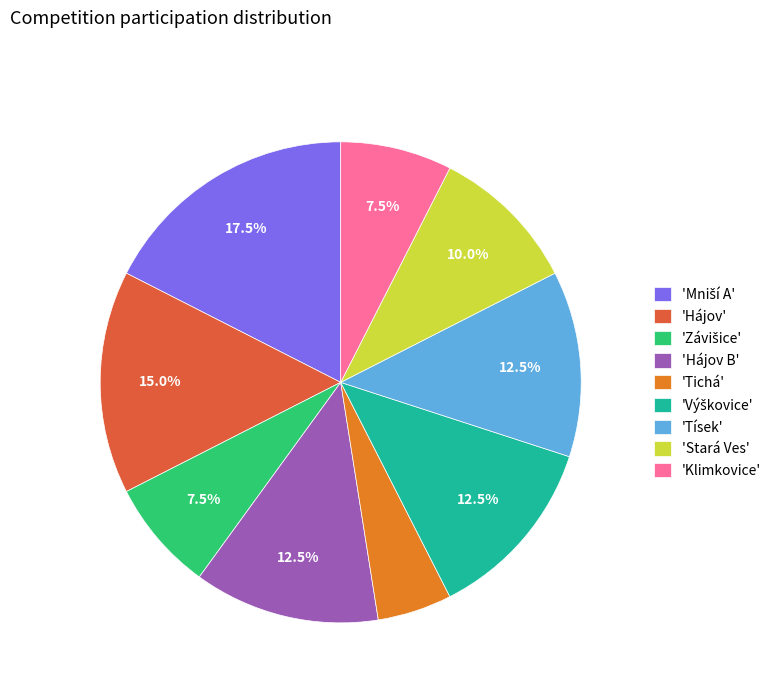

Which has a higher value, 'Stará Ves' or 'Klimkovice'?

'Stará Ves'